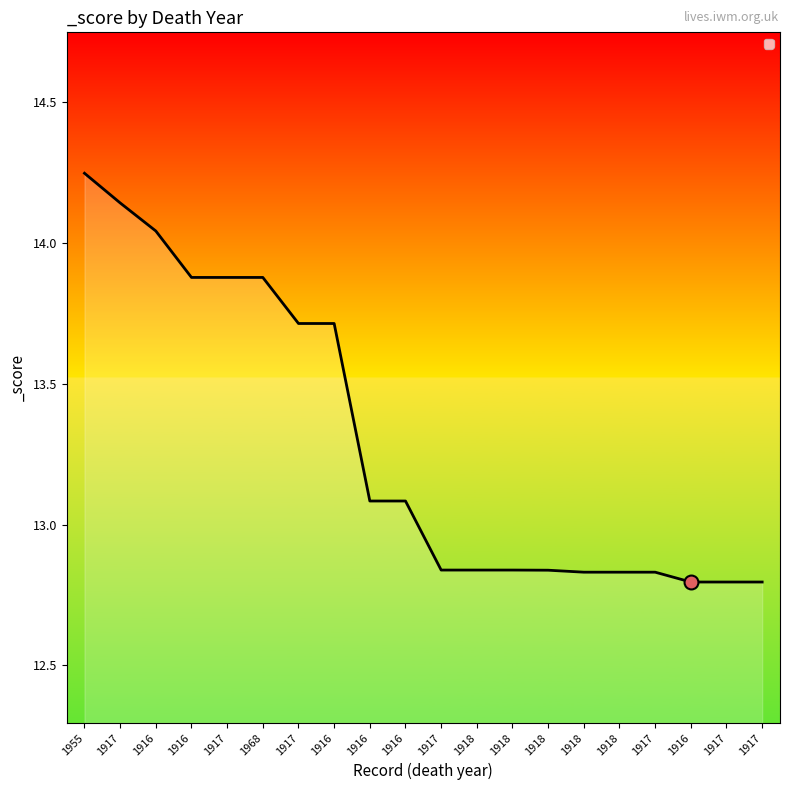

Reading left to right, what are all the values shown in this chart?

14.2	14.1	14.0	13.9	13.9	13.9	13.7	13.7	13.1	13.1	12.8	12.8	12.8	12.8	12.8	12.8	12.8	12.8	12.8	12.8